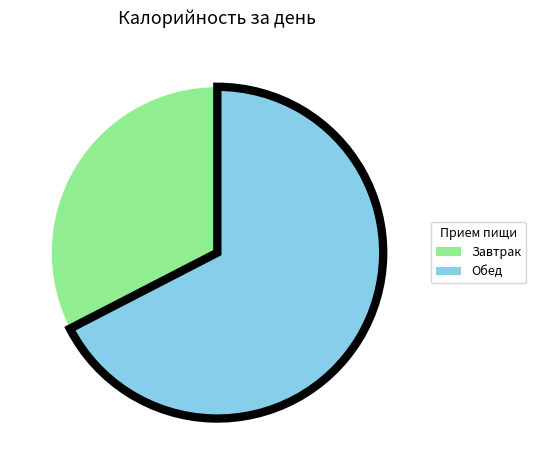

Is there any slice that represents more than half of the pie?

Yes